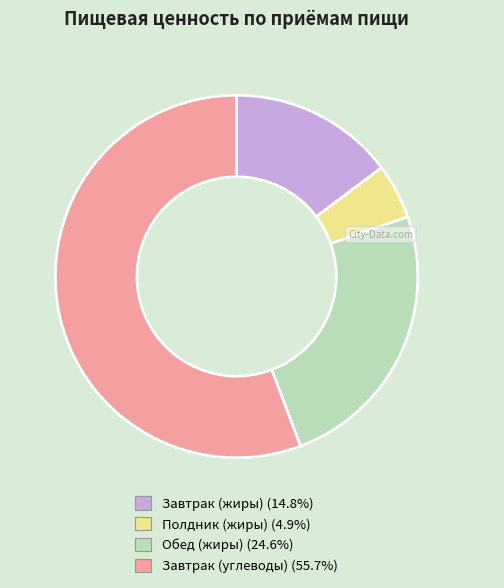

Is there any slice that represents more than half of the pie?

Yes